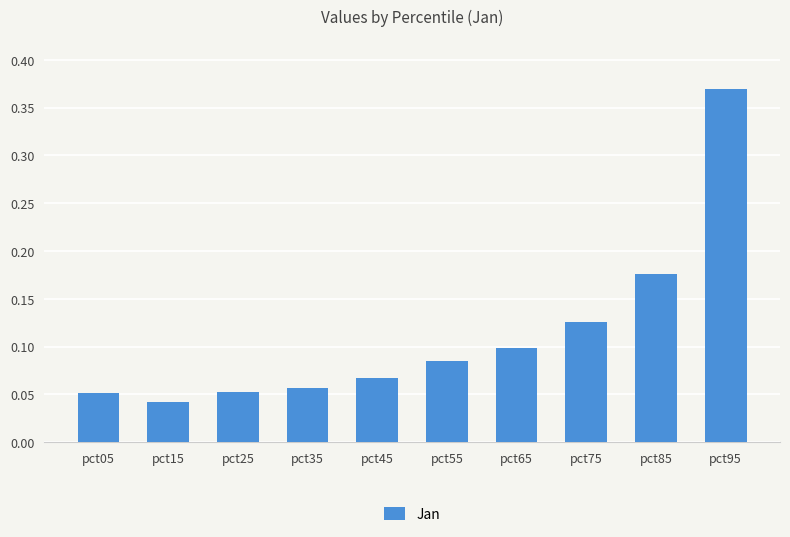

How many values are between 0 and 1?

10